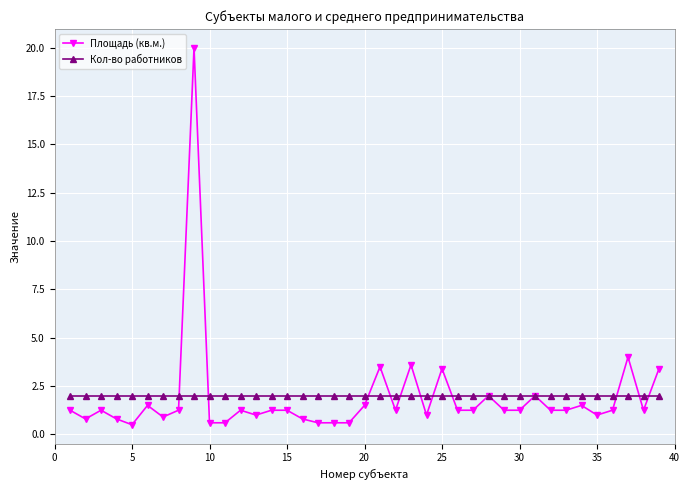

Which series has the largest range (max minus min)?

Площадь (кв.м.)